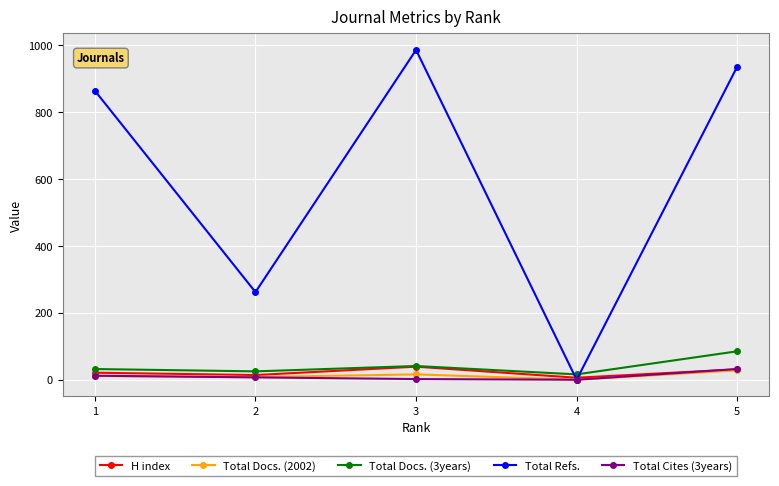

How many lines are shown in the chart?

5